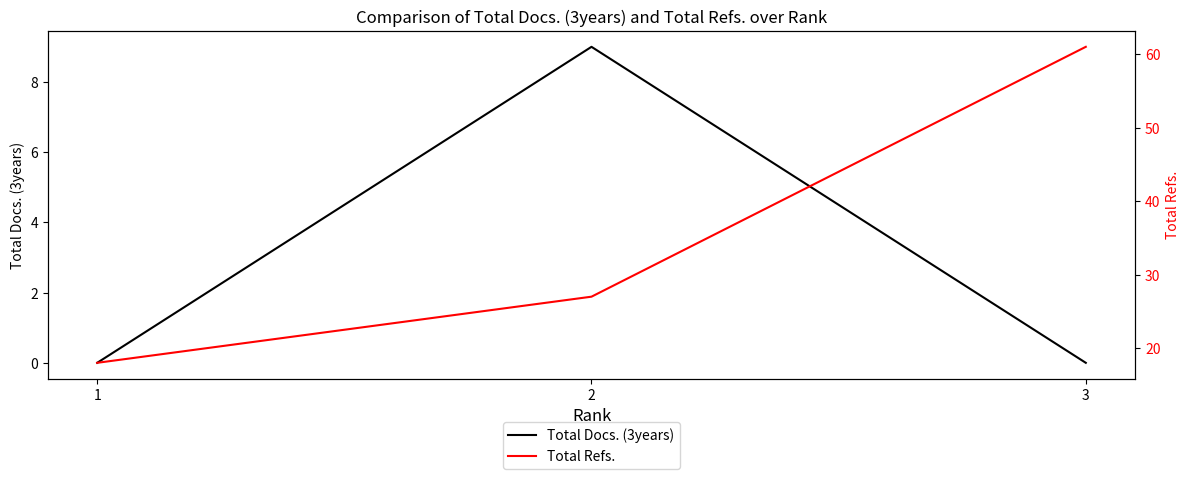

The value of Total Refs. at 2 is 46. True or false?

False